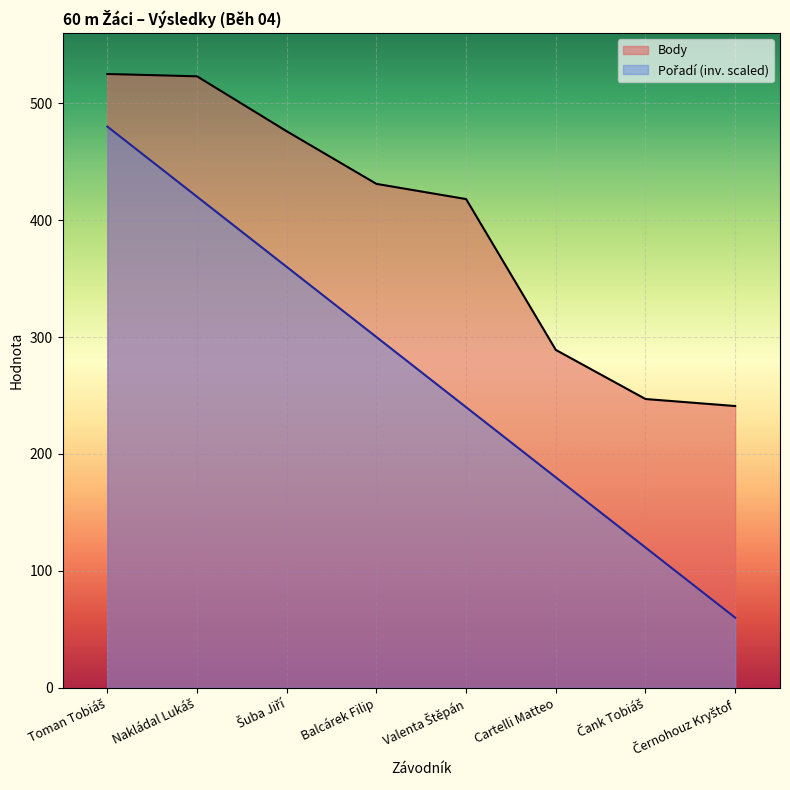

Reading left to right, what are all the values shown in this chart?

Pořadí: 480	420	360	300	240	180	120	60
Body: 525	523	476	431	418	289	247	241